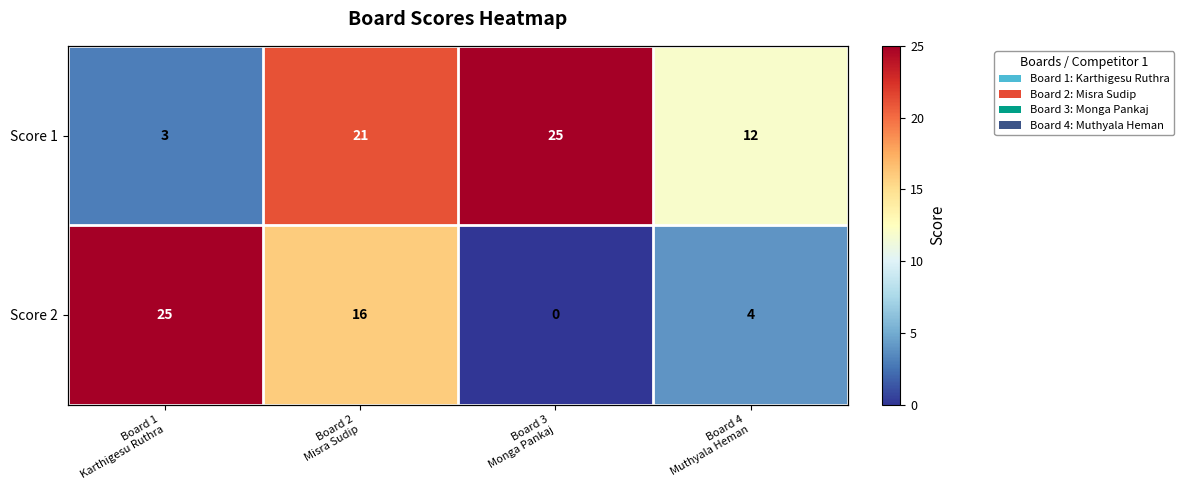

At which category does the chart reach its minimum across all series?

Board 3
Monga Pankaj